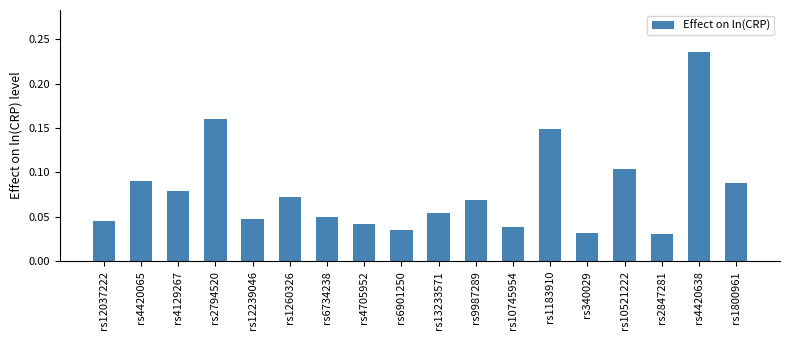

At which category does the chart reach its peak across all series?

rs4420638